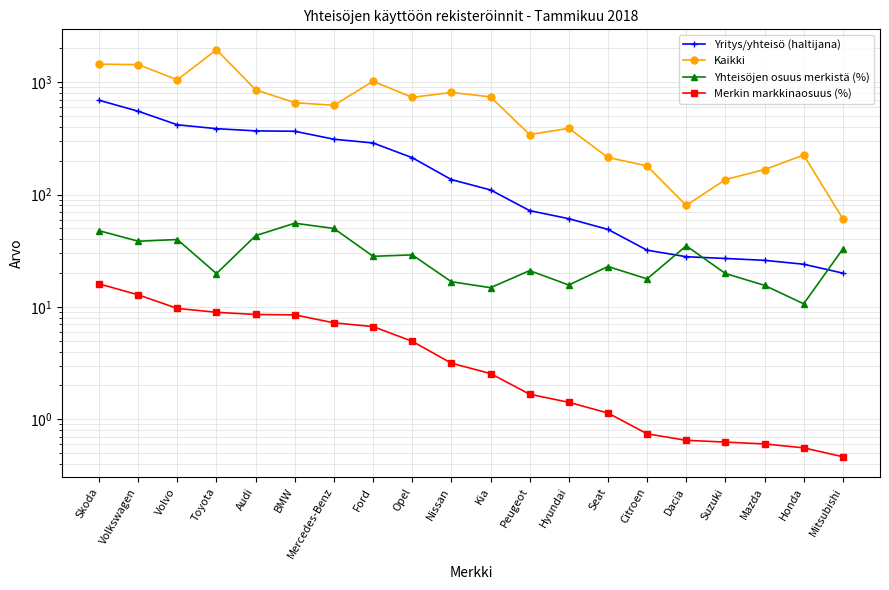

Count the number of data series in this chart.

4